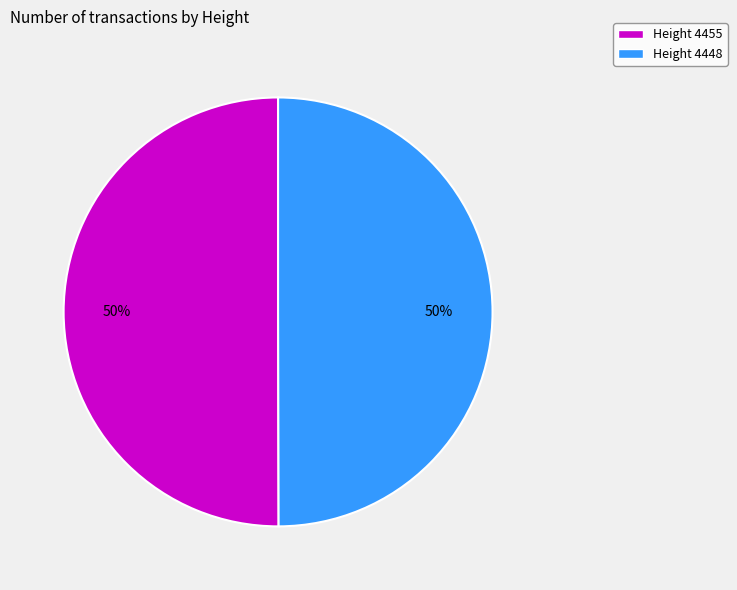

The Height 4448 slice represents 50% of the pie. True or false?

True